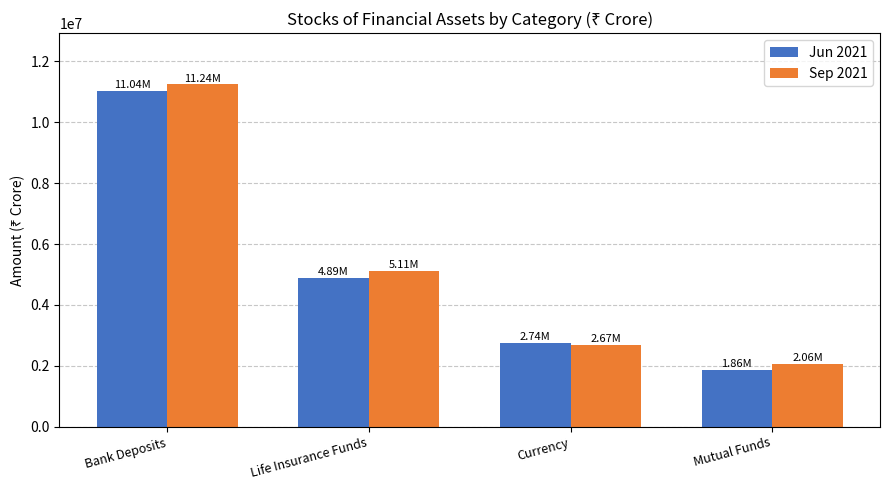

What is the average value of the Sep 2021 series?

5271743.8